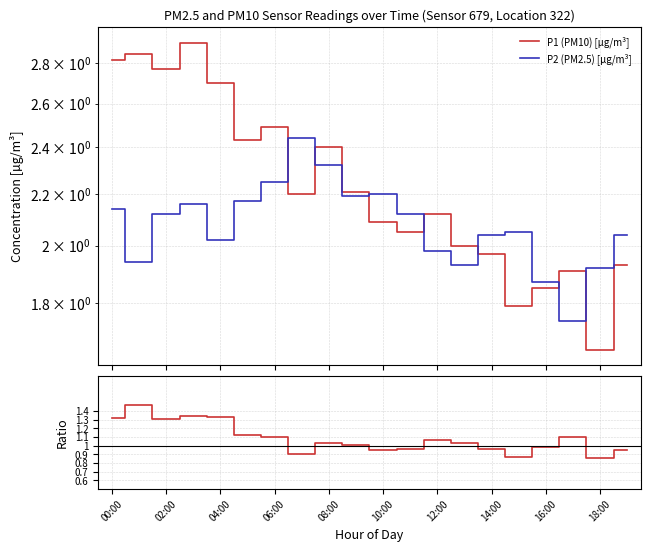

At how many categories does at least one series exceed 1?

20